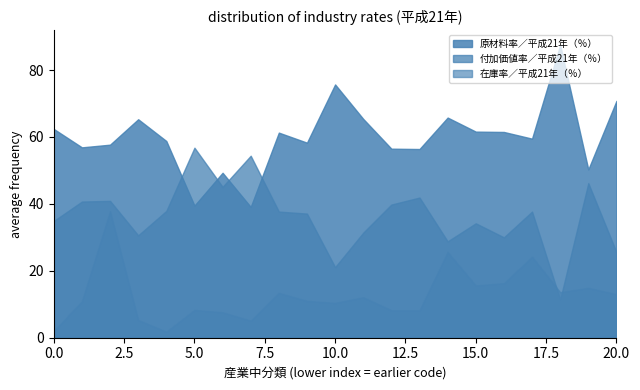

True or false: 在庫率／平成21年（％） and 付加価値率／平成21年（％） cross at least once.

True